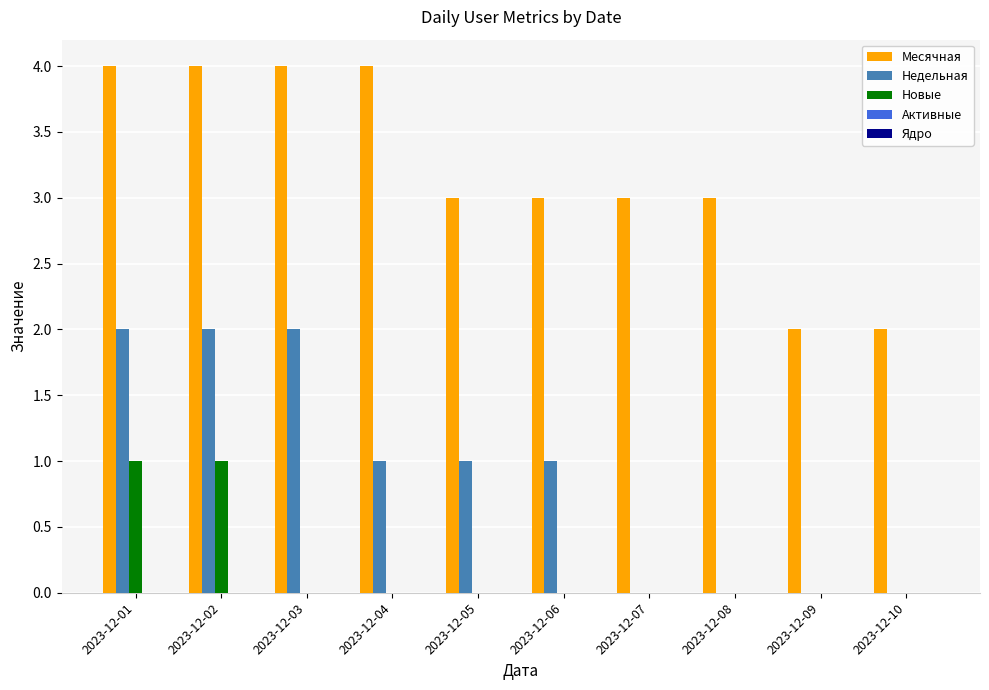

Which series changed the most between 2023-12-02 and 2023-12-07?

Недельная